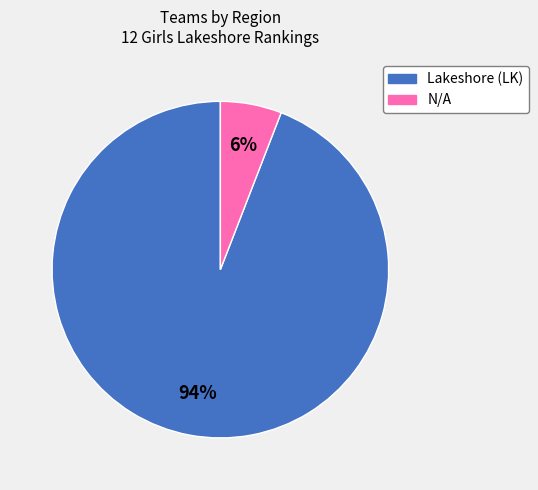

Which slice is the largest?

Lakeshore (LK)